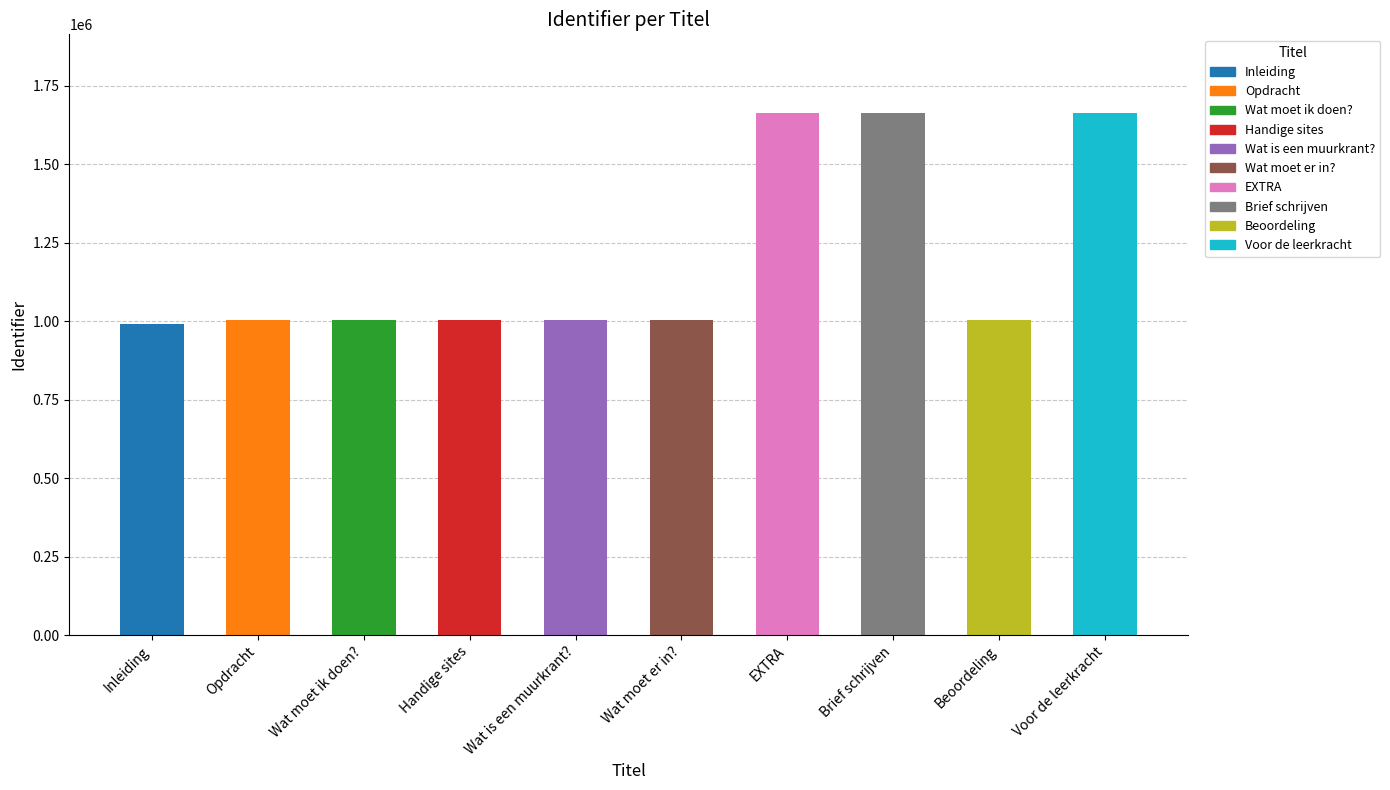

What is the minimum value shown in the chart?

992350